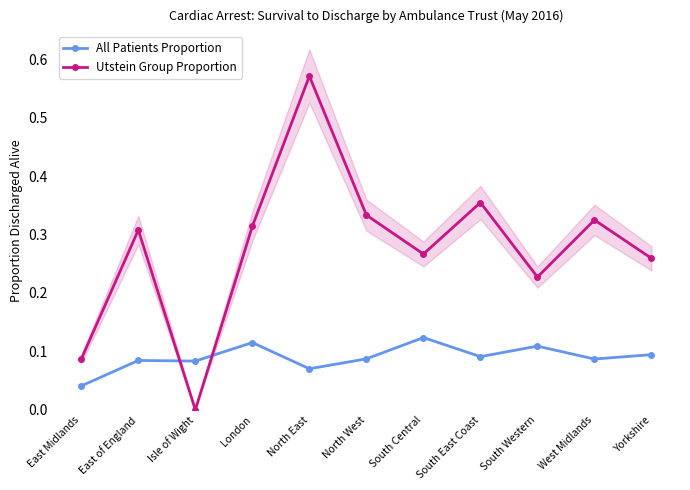

Does the chart display data point markers on the line(s)?

Yes